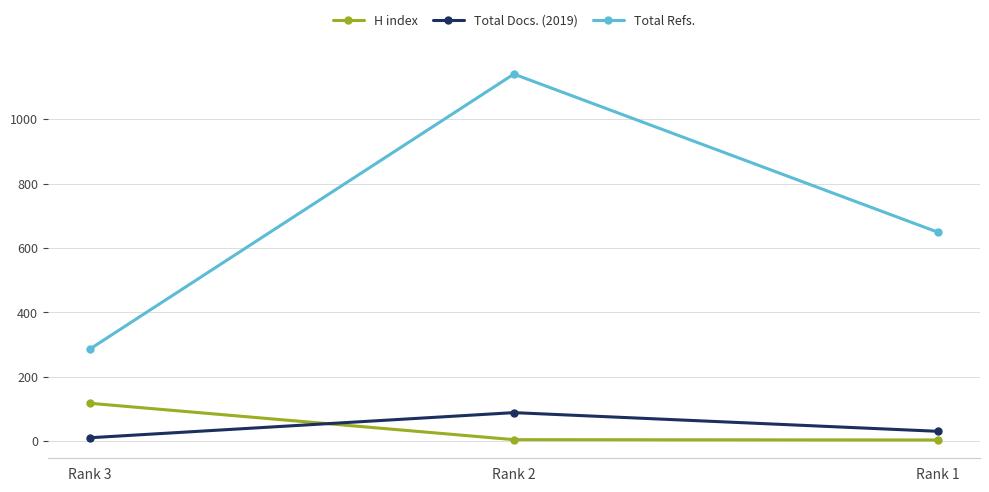

Does the chart have visible grid lines?

Yes